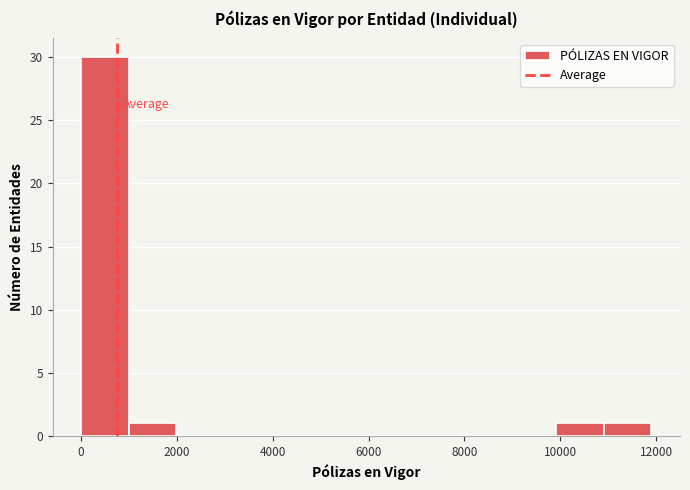

Reading left to right, transcribe this chart: for each bar, give the range it covers on the x-axis and its height. Neither the bar edges nor the heights are printed on the chart, so give them approximately, as read against the axes.

0 to 1000: 30
1000 to 2000: 1
2000 to 3000: 0
3000 to 4000: 0
4000 to 5000: 0
5000 to 6000: 0
6000 to 7000: 0
7000 to 8000: 0
8000 to 9000: 0
9000 to 10000: 0
10000 to 11000: 1
11000 to 12000: 1